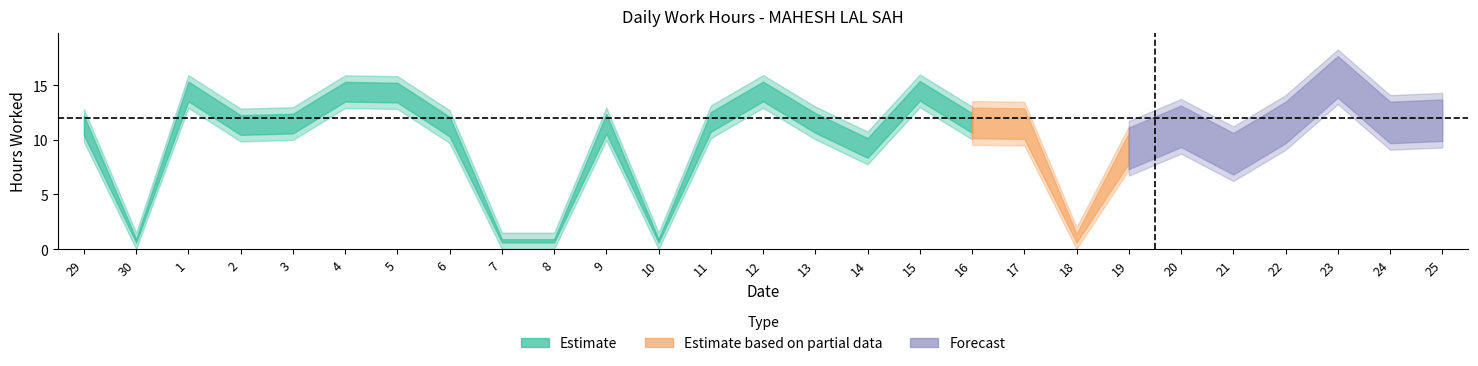

What is the label of the 7th point from the right?

19